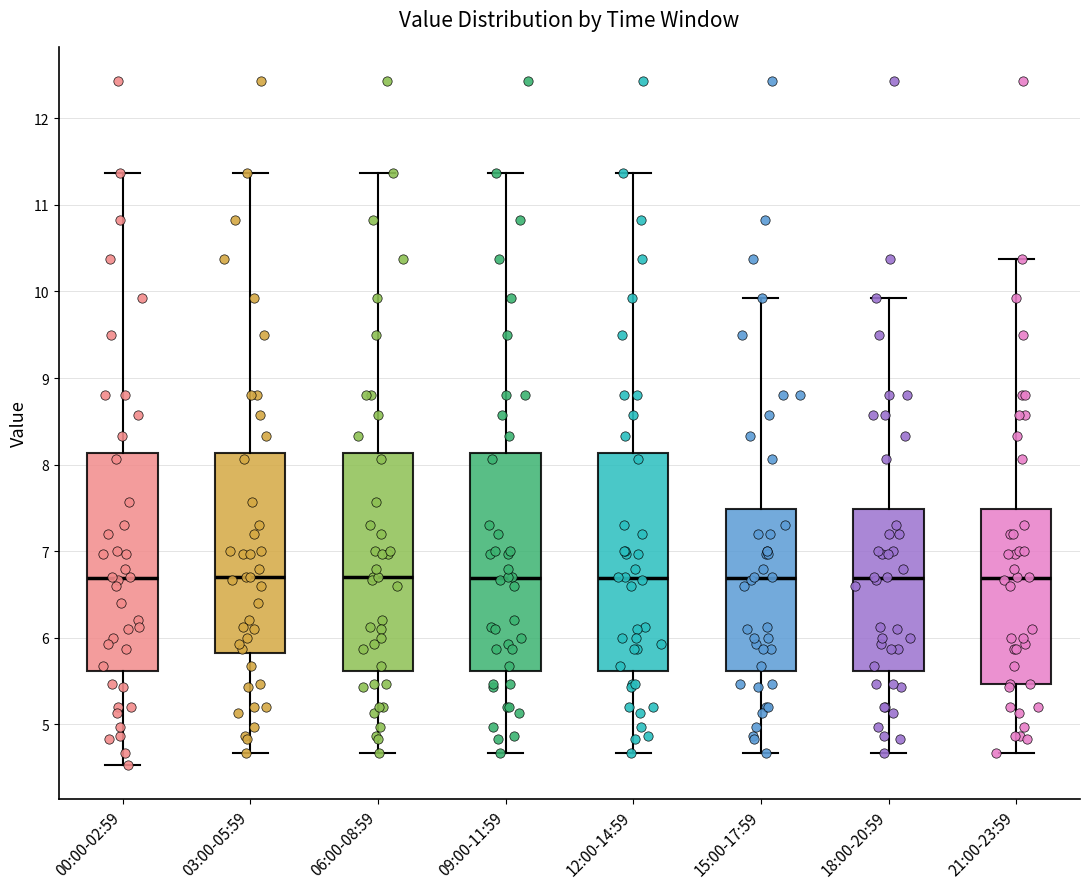

Where does the lower whisker of the box for 12:00-14:59 end on the y-axis? The values are not printed on the chart, so give them approximately, as read against the axis.

4.7